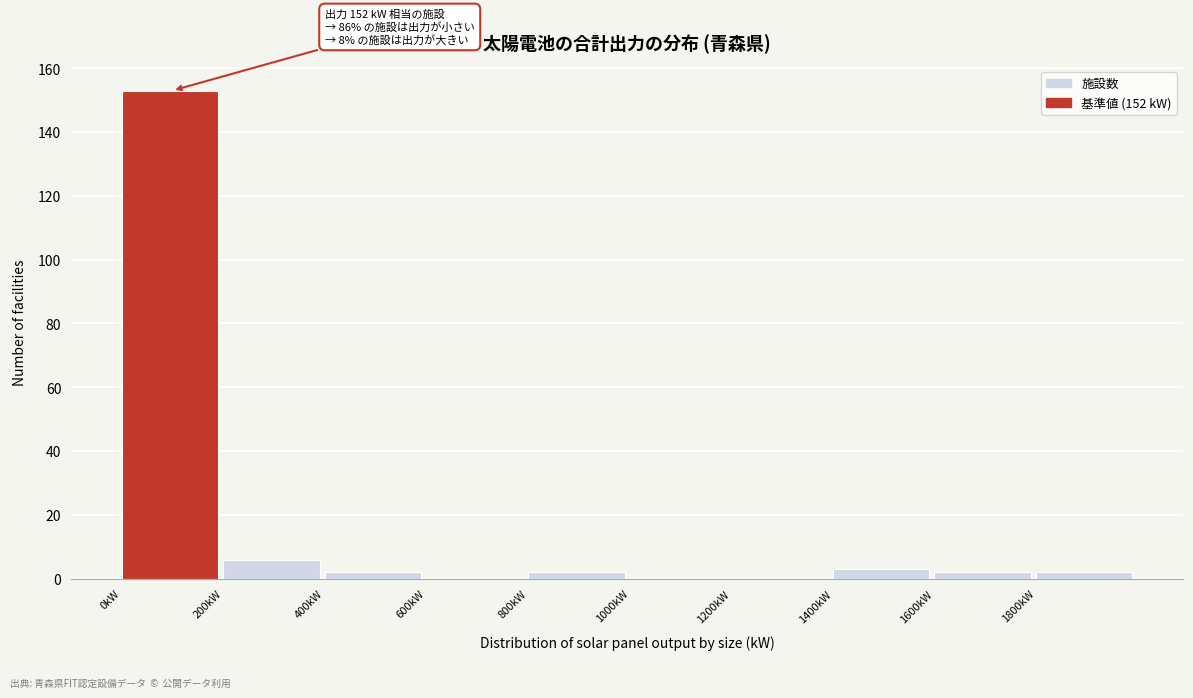

Which range on the x-axis has the tallest bar?

0 to 200